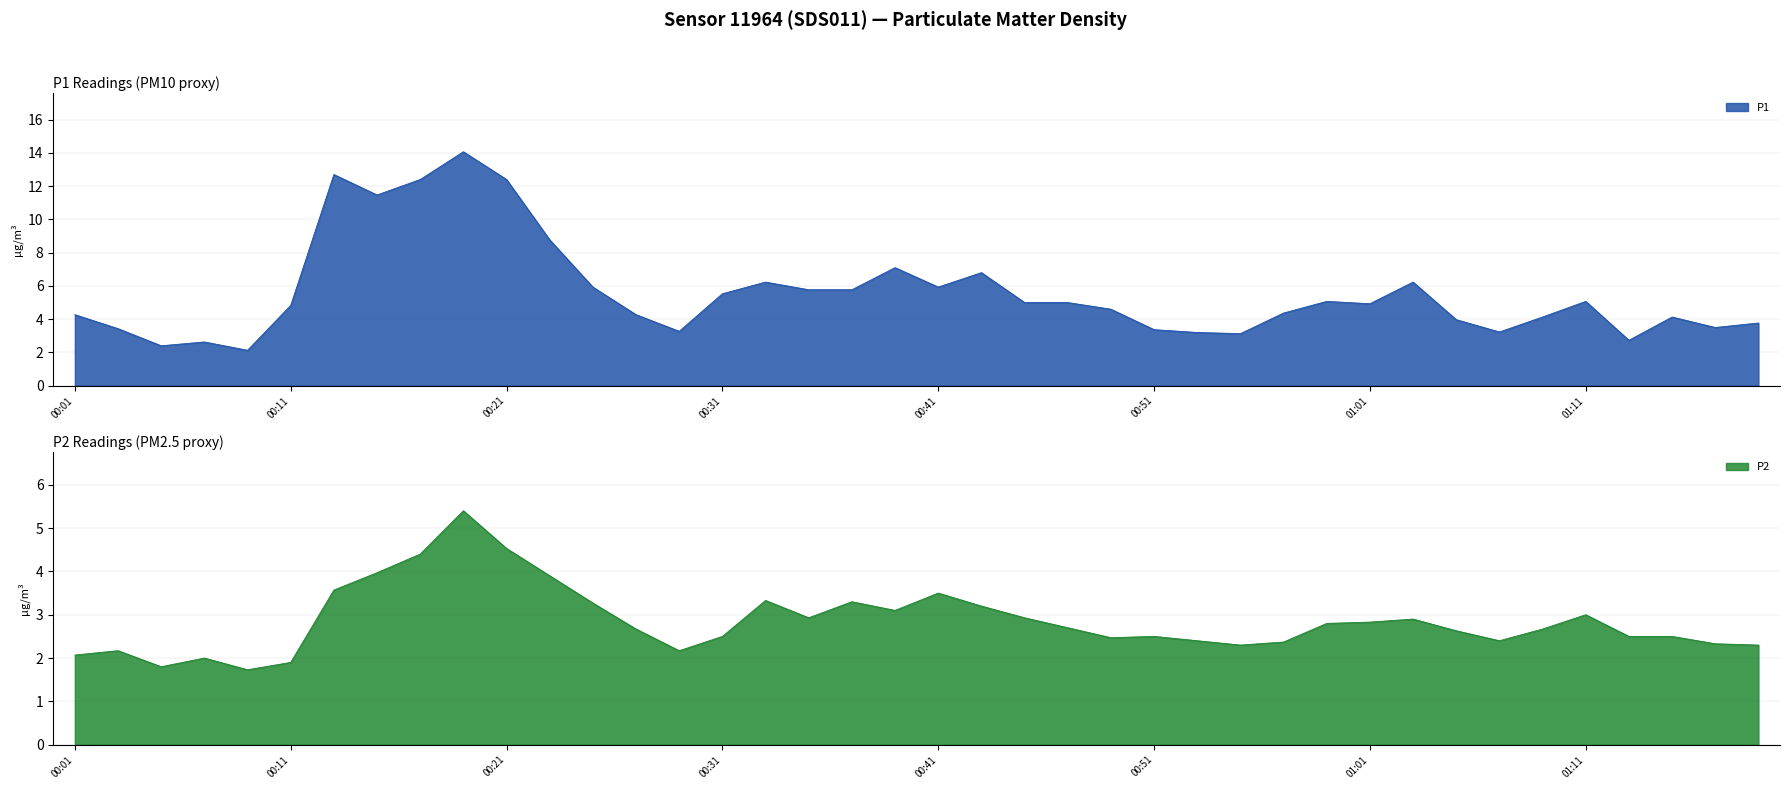

True or false: P2 has more than 0 points higher than both neighbors.

True